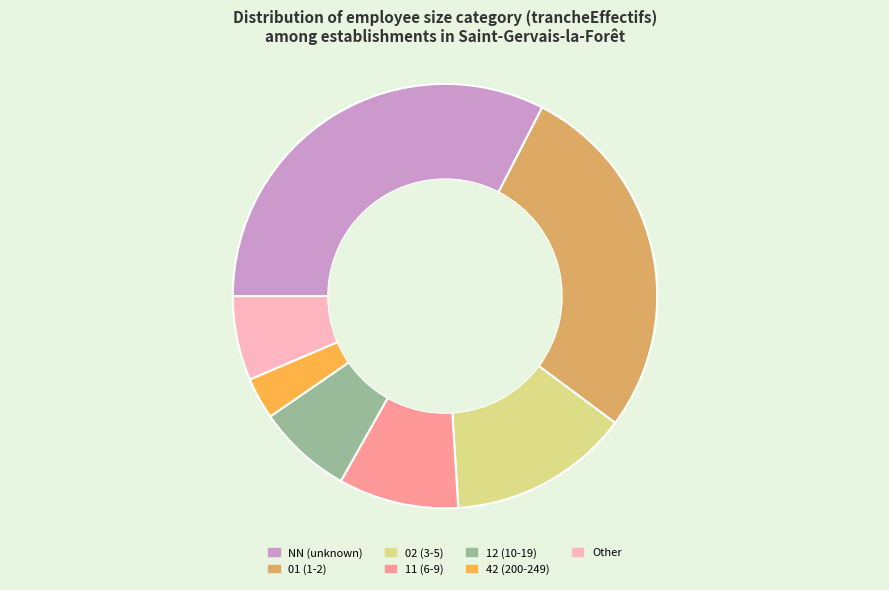

Rank the categories by value from lowest to highest.

42 (200-249), Other, 12 (10-19), 11 (6-9), 02 (3-5), 01 (1-2), NN (unknown)